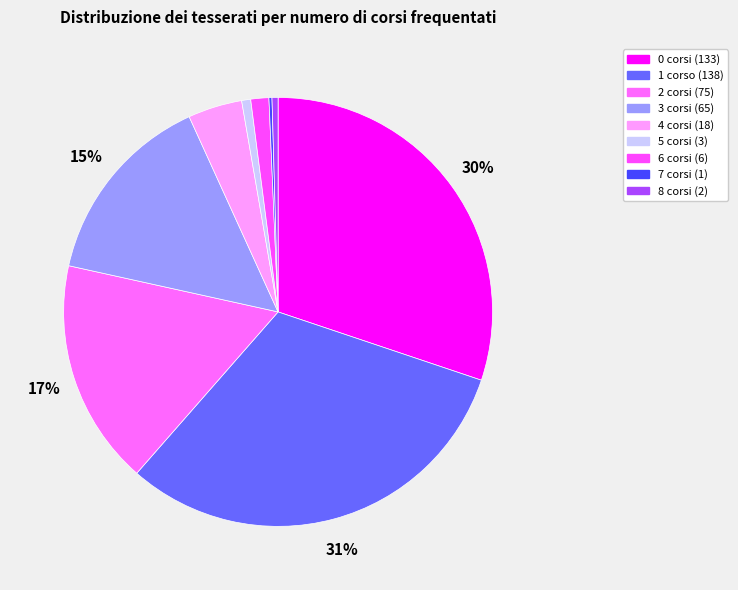

Does 0 corsi represent more than half of the total?

No